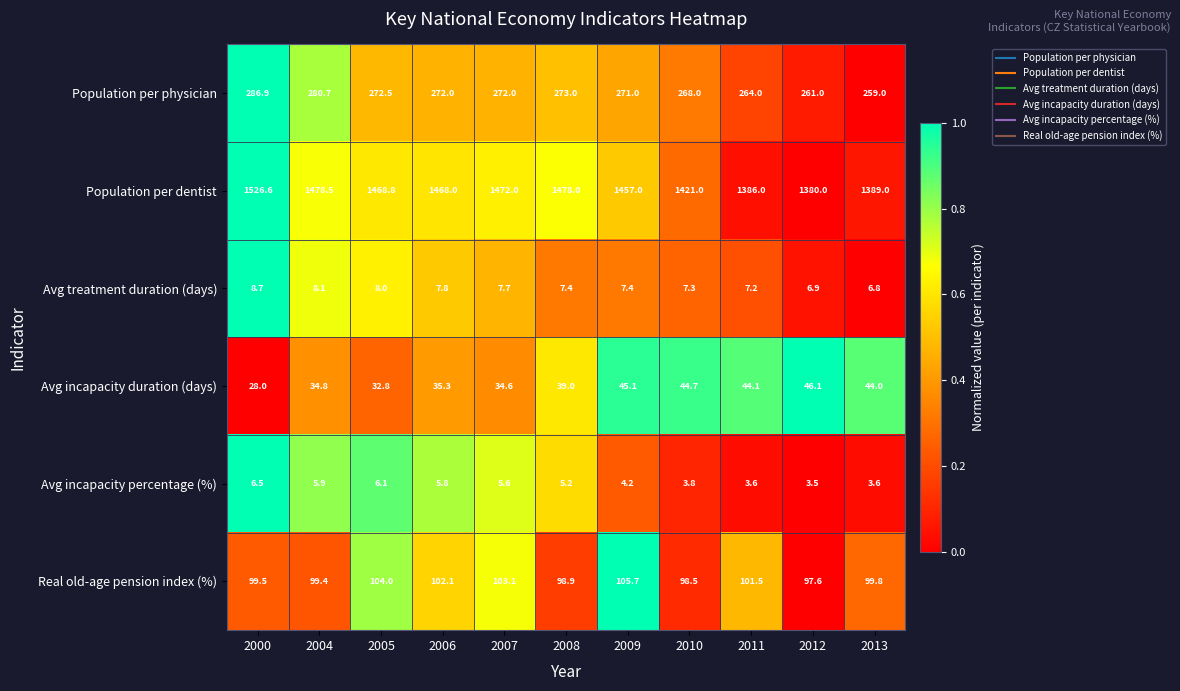

Count the number of categories in the chart.

11